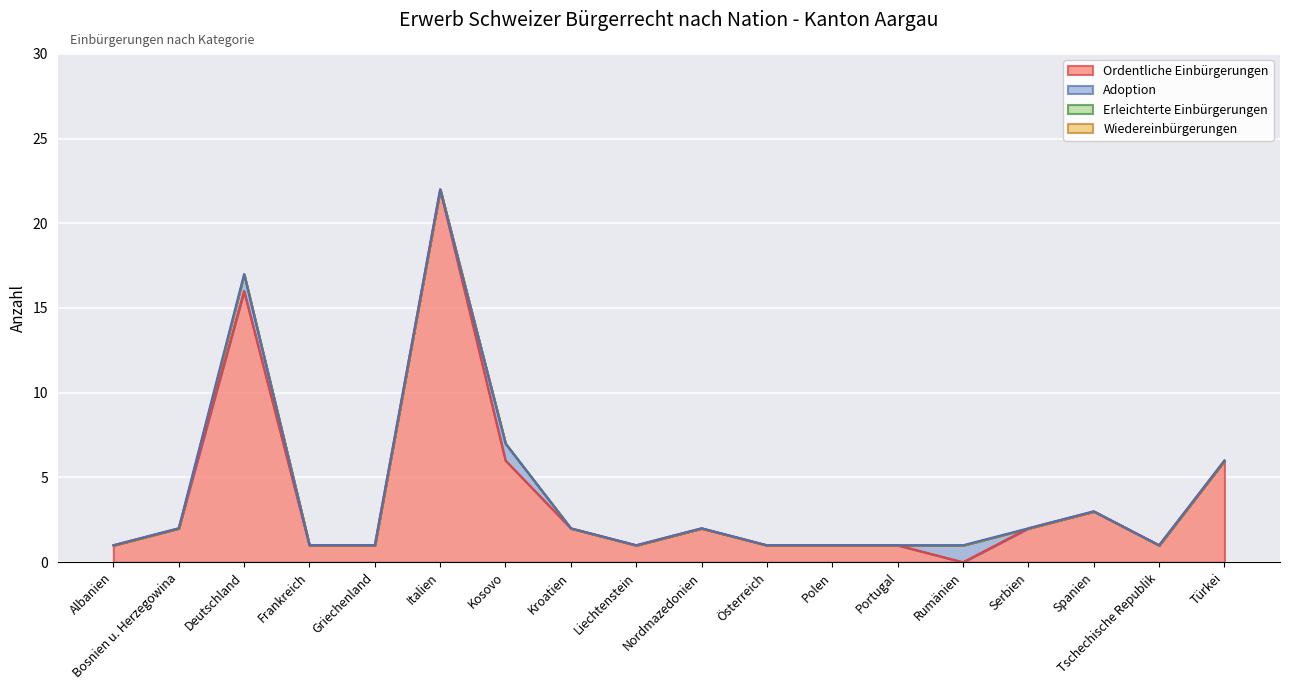

List the labels in order of Ordentliche Einbürgerungen value, largest first.

Italien, Deutschland, Kosovo, Türkei, Spanien, Bosnien u. Herzegowina, Kroatien, Nordmazedonien, Serbien, Albanien, Frankreich, Griechenland, Liechtenstein, Österreich, Polen, Portugal, Tschechische Republik, Rumänien